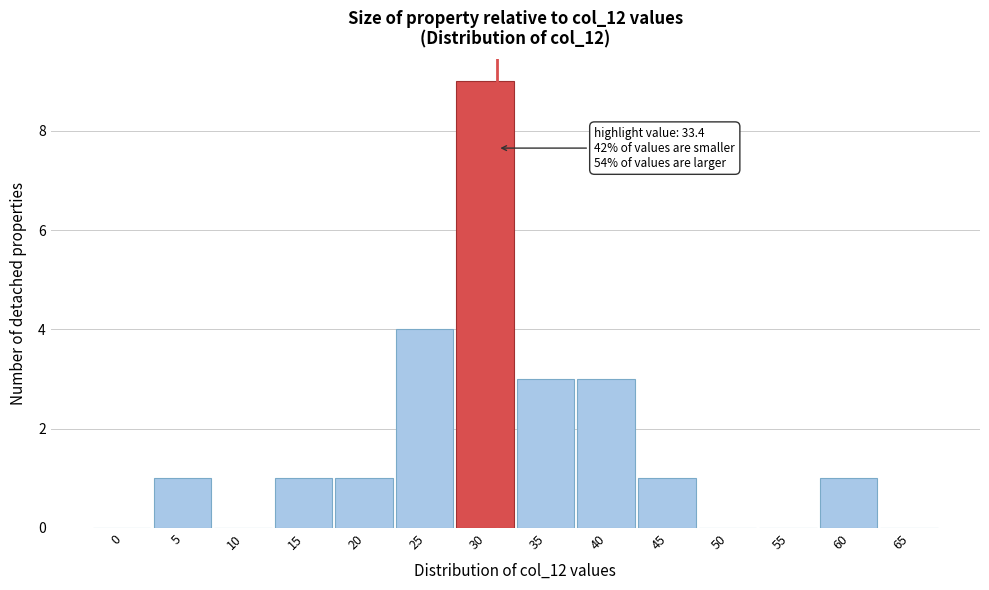

Reading right to left, extract all data points from this chart.

65=0	60=1	55=0	50=0	45=1	40=3	35=3	30=9	25=4	20=1	15=1	10=0	5=1	0=0